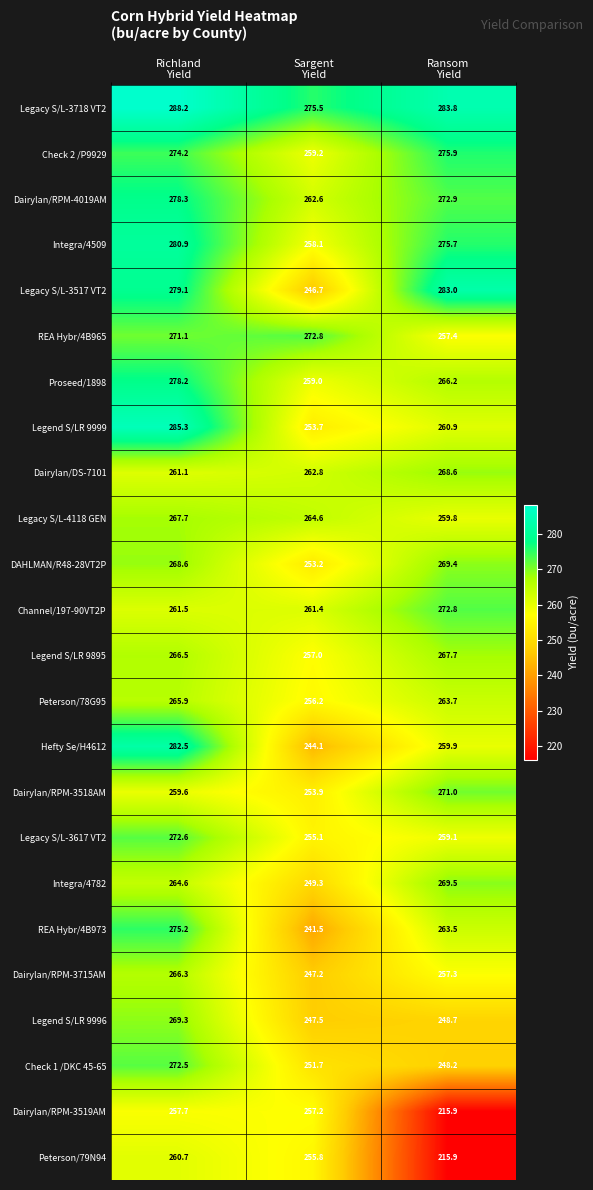

At how many categories does at least one series exceed 220?

3